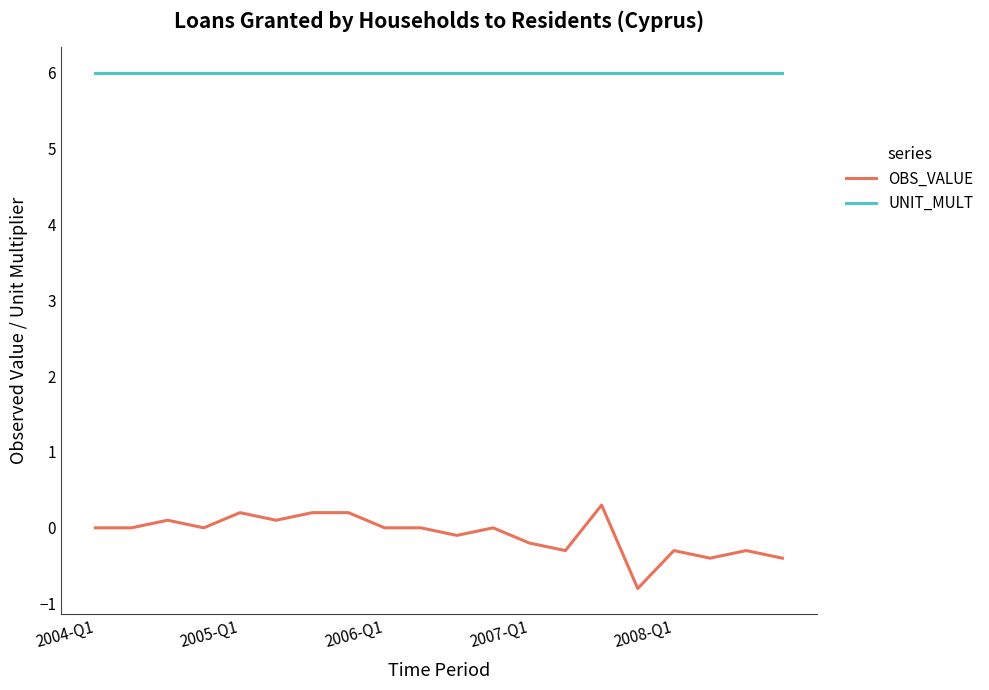

Which series has the widest spread of values?

OBS_VALUE